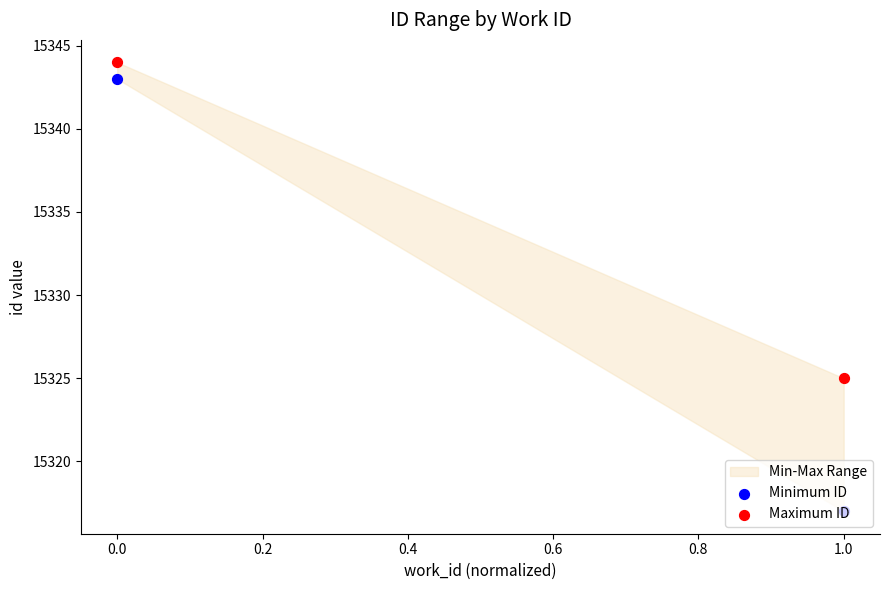

Which series has the widest spread of Y values?

Minimum ID